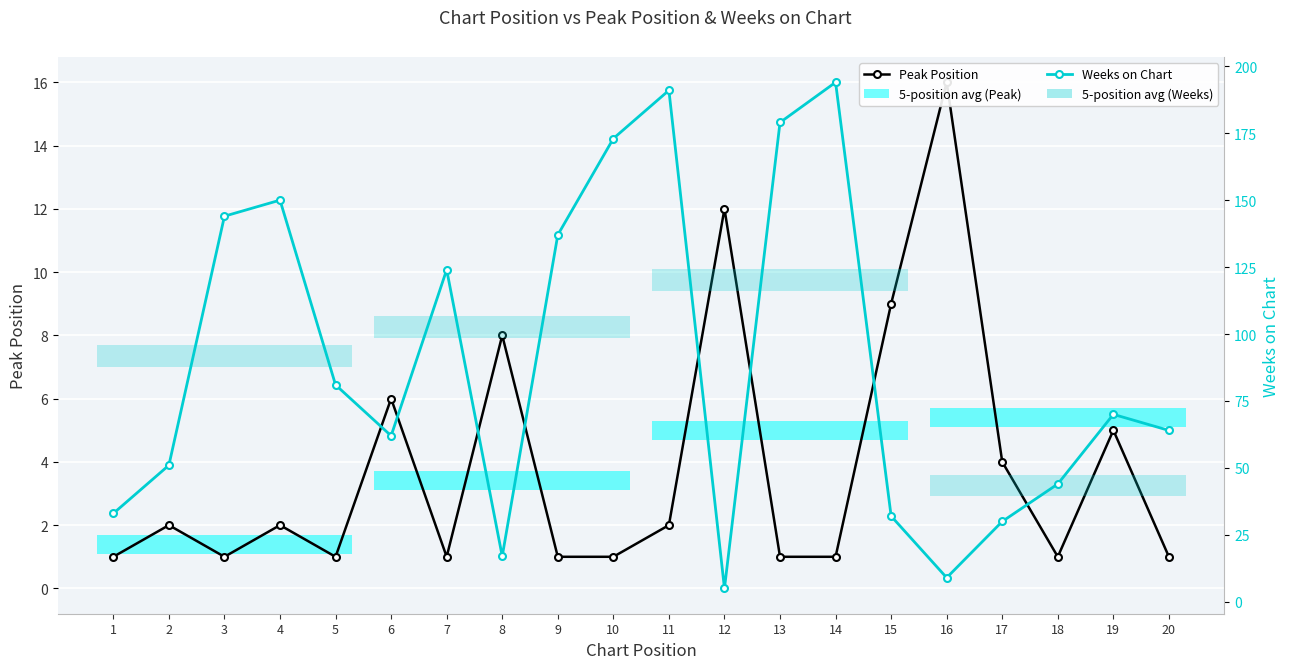

What are all the series names shown in the legend?

Peak Position, Weeks on Chart